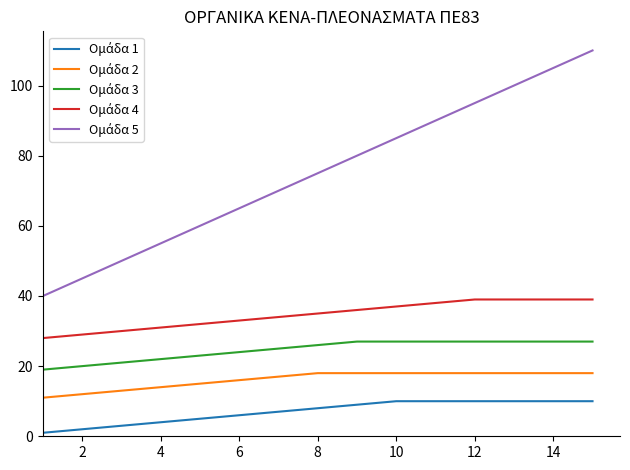

What is the greatest value displayed?

110